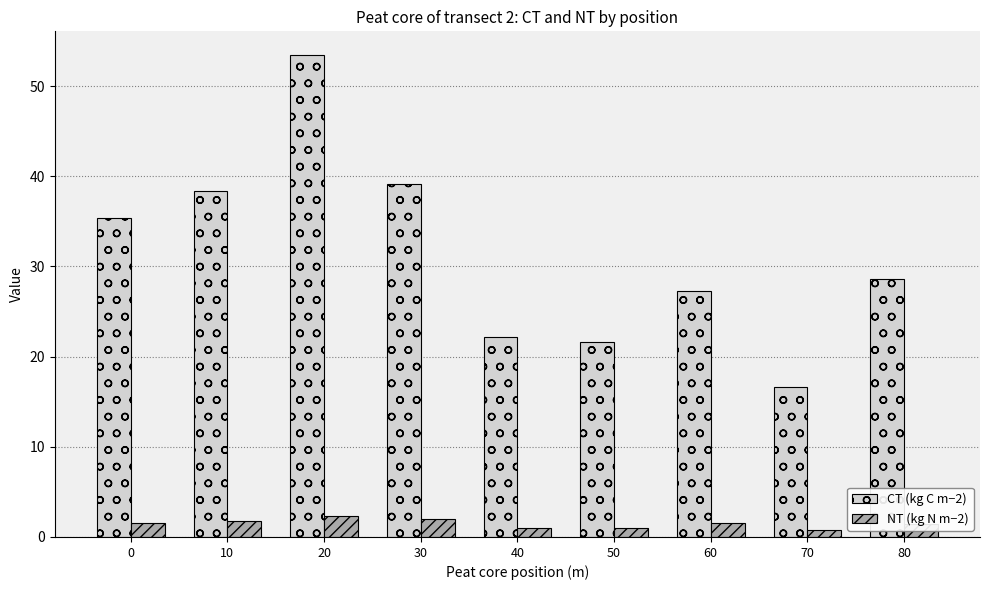

What is the value of the NT (kg N m−2) bar at the 5th from the left?

1.0